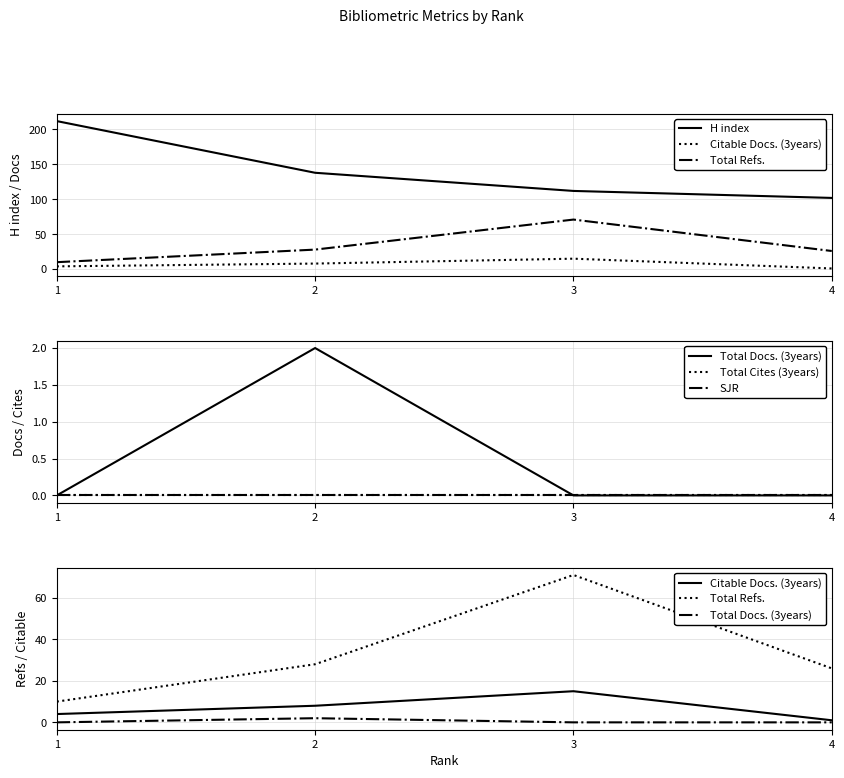

True or false: Total Refs. and Citable Docs. (3years) intersect in this chart.

False